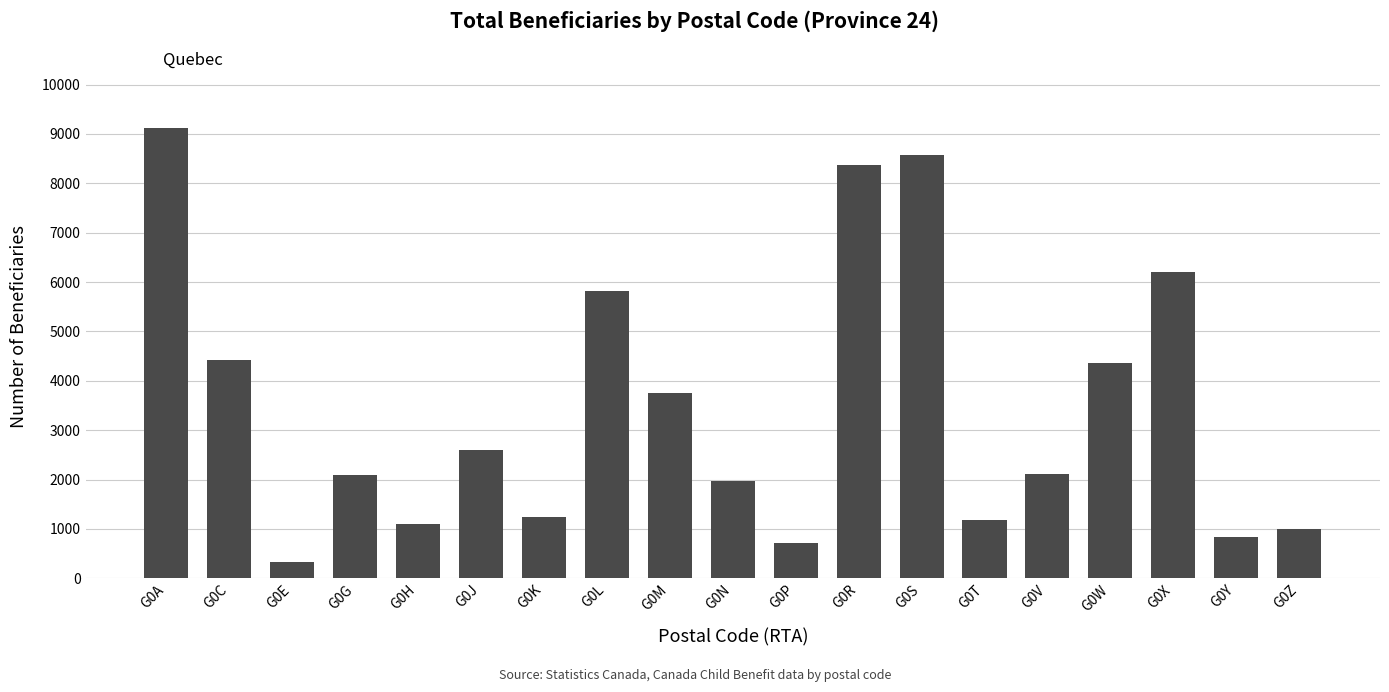

True or false: the data shows 301 at G0P.

False